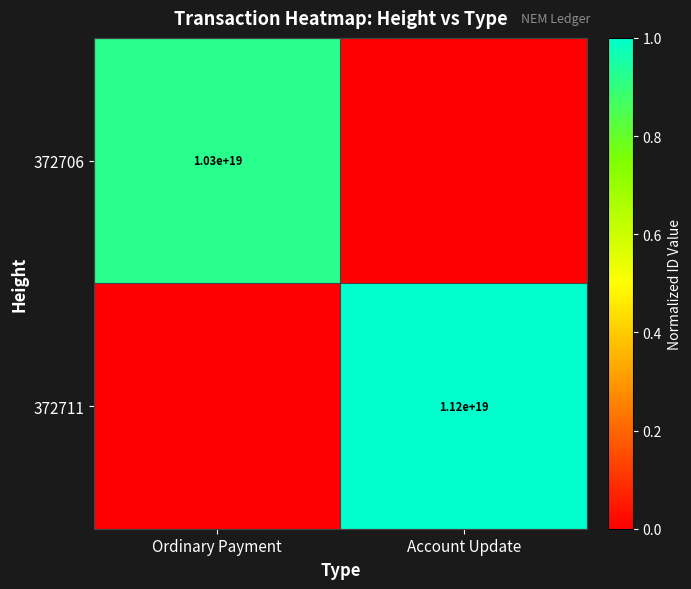

Is it true that 372706 equals 10300000000000000000 at Ordinary Payment?

True